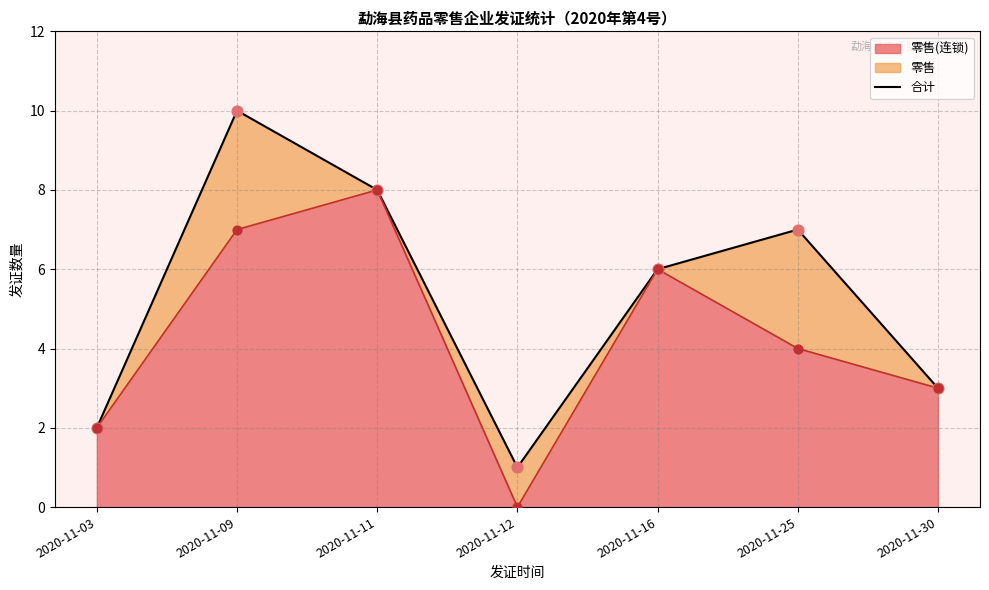

What is the change in value from 2020-11-12 to 2020-11-16?

+5